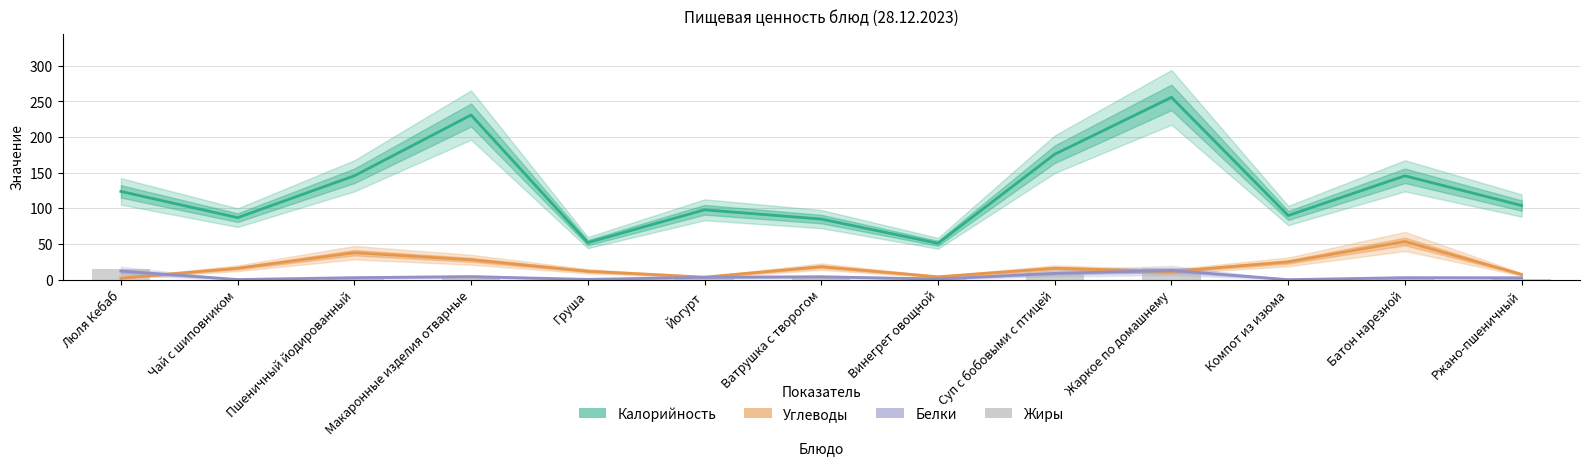

What is the label of the 11th bar from the left?

Компот из изюма